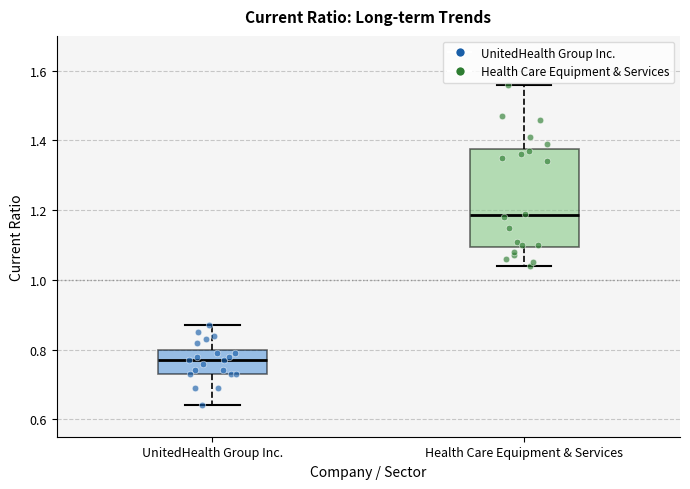

Where is the upper edge of the box for UnitedHealth Group Inc. on the y-axis? The values are not printed on the chart, so give them approximately, as read against the axis.

0.80